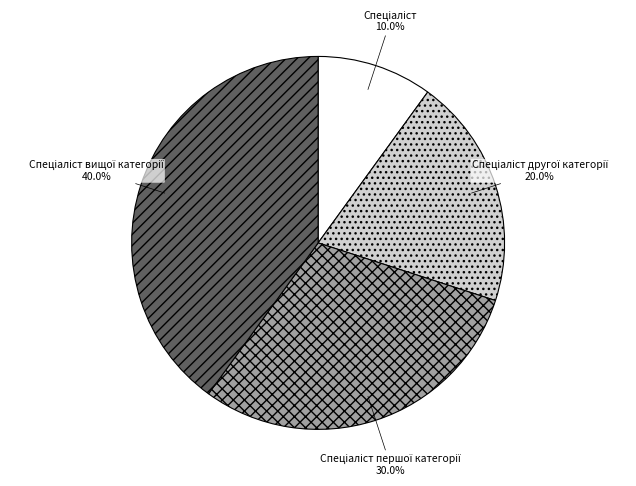

Does any single category account for the majority?

No